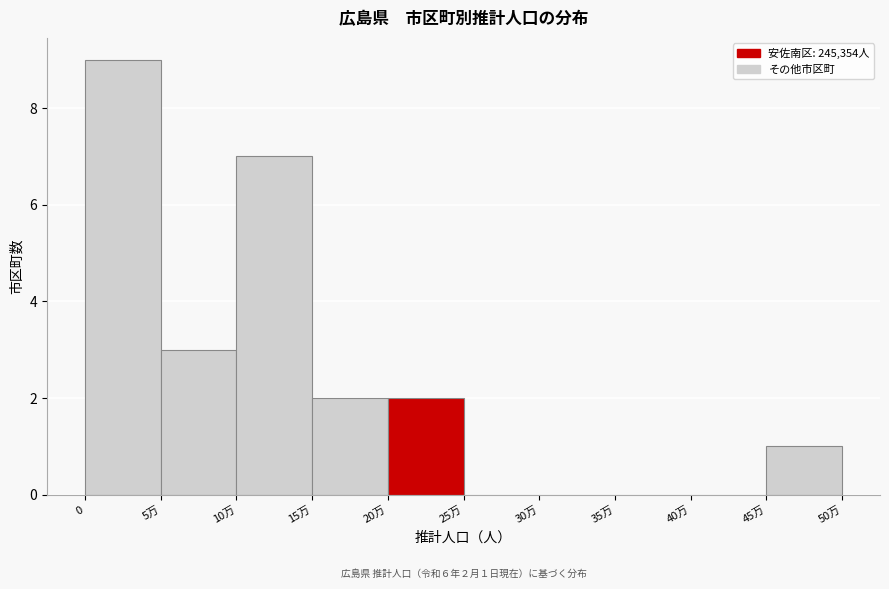

Reading left to right, what are all the values shown in this chart?

0=9	5万=3	10万=7	15万=2	20万=2	25万=0	30万=0	35万=0	40万=0	45万=1